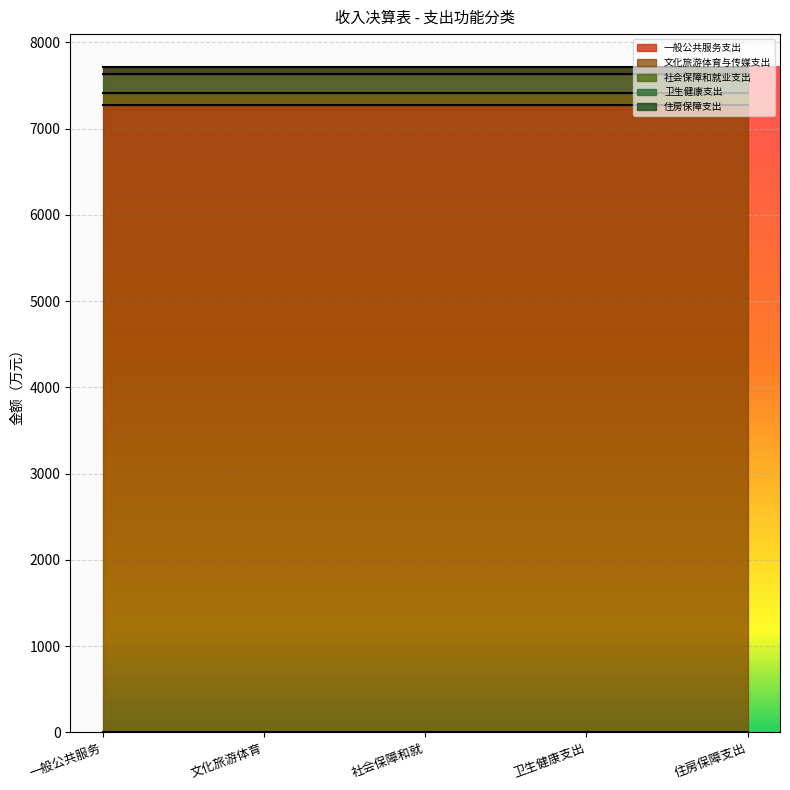

Does the chart display data point markers on the line(s)?

No